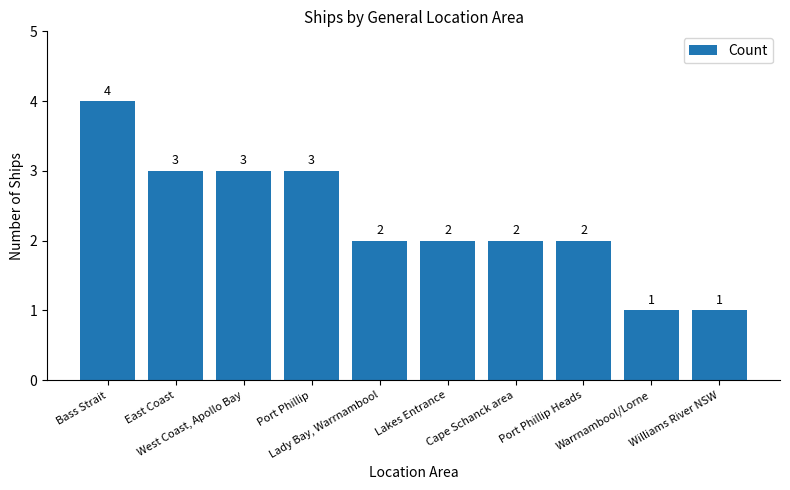

What is the average value?

2